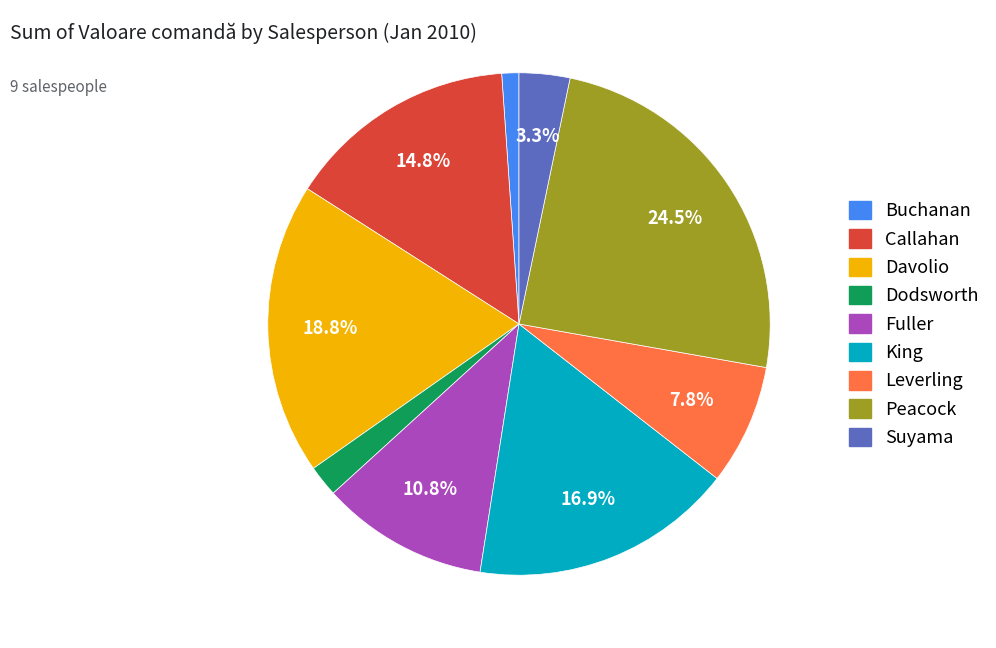

To the nearest percent, what is the combined percentage of King and Davolio?

36%